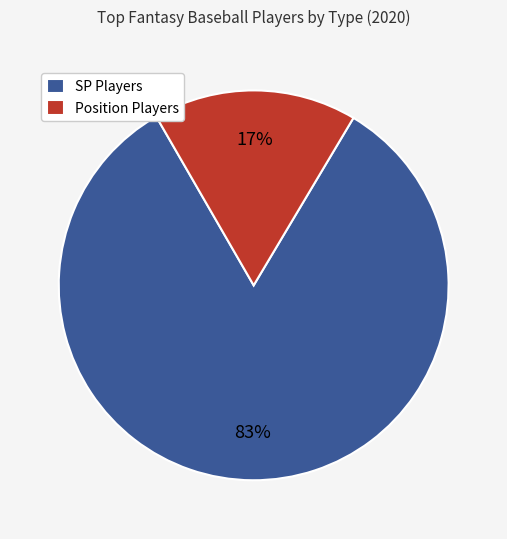

Which slice is the largest?

SP Players